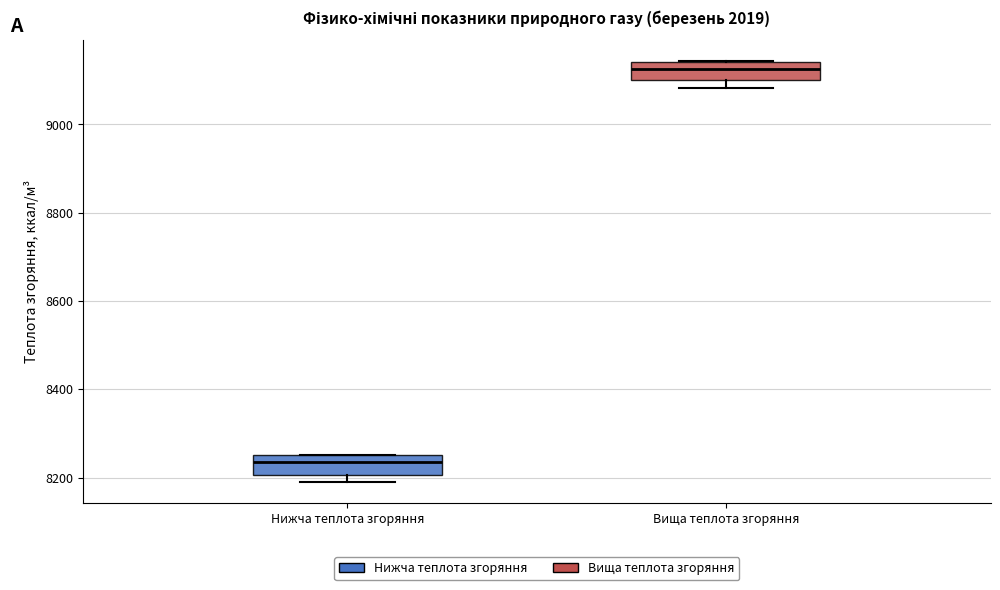

Where does the median line of the box for Вища теплота згоряння sit on the y-axis? The values are not printed on the chart, so give them approximately, as read against the axis.

9120